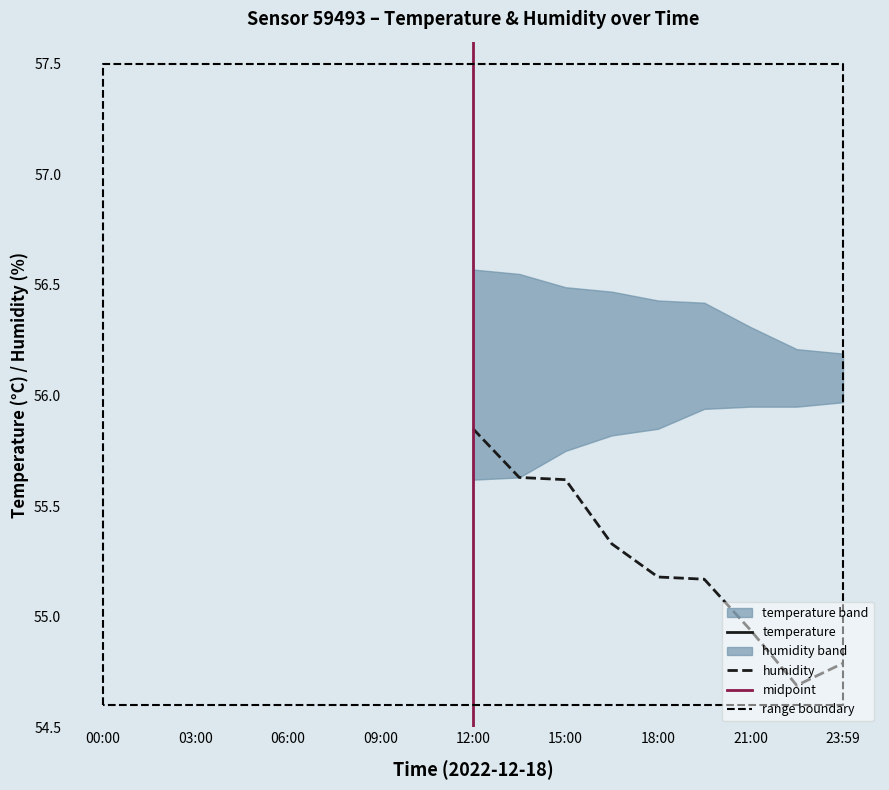

Which category has the lowest value in the humidity series?

22:30